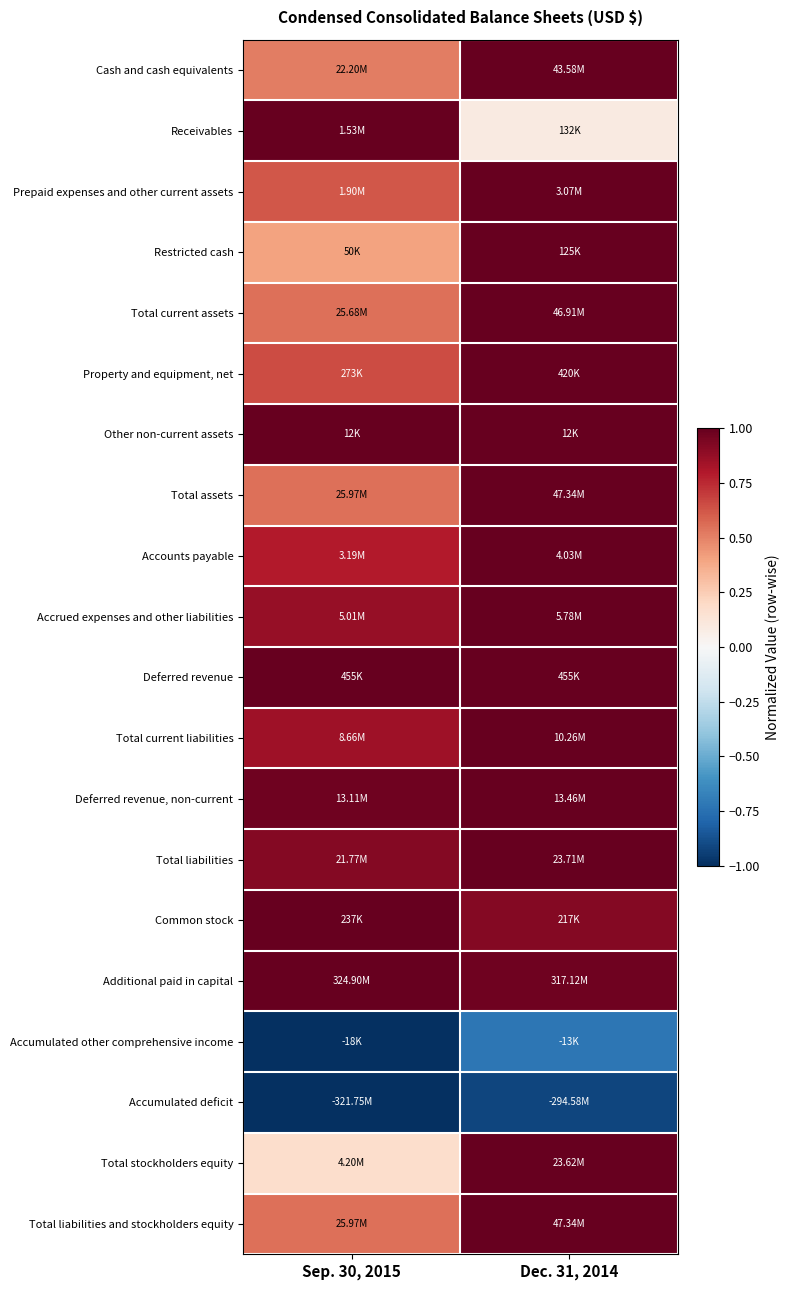

What is the smallest value displayed?

-1.0